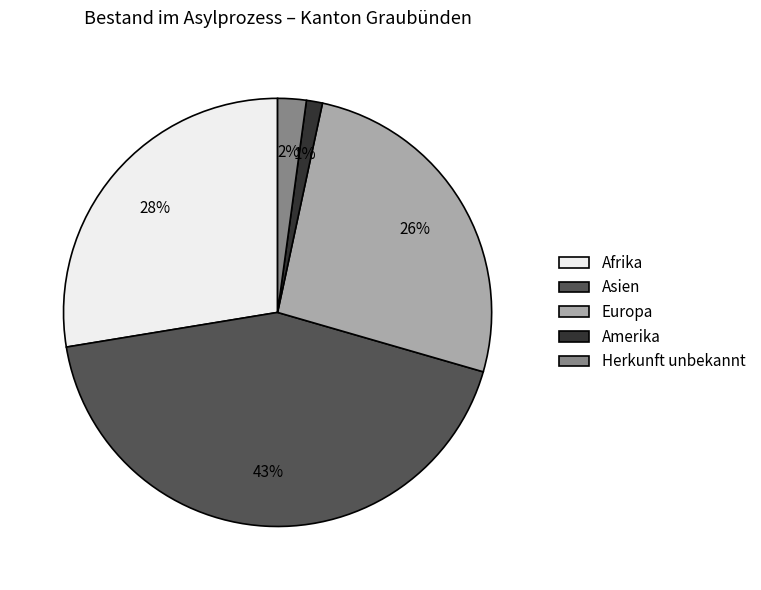

The Afrika slice represents 28% of the pie. True or false?

True